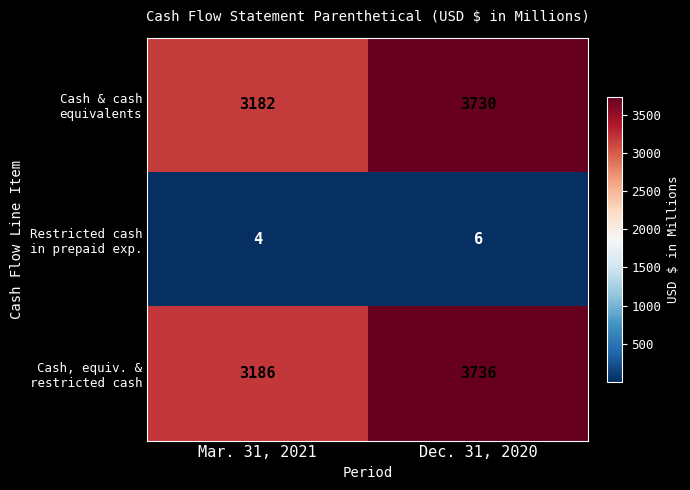

What is the difference between the highest and lowest values at Dec. 31, 2020?

3730